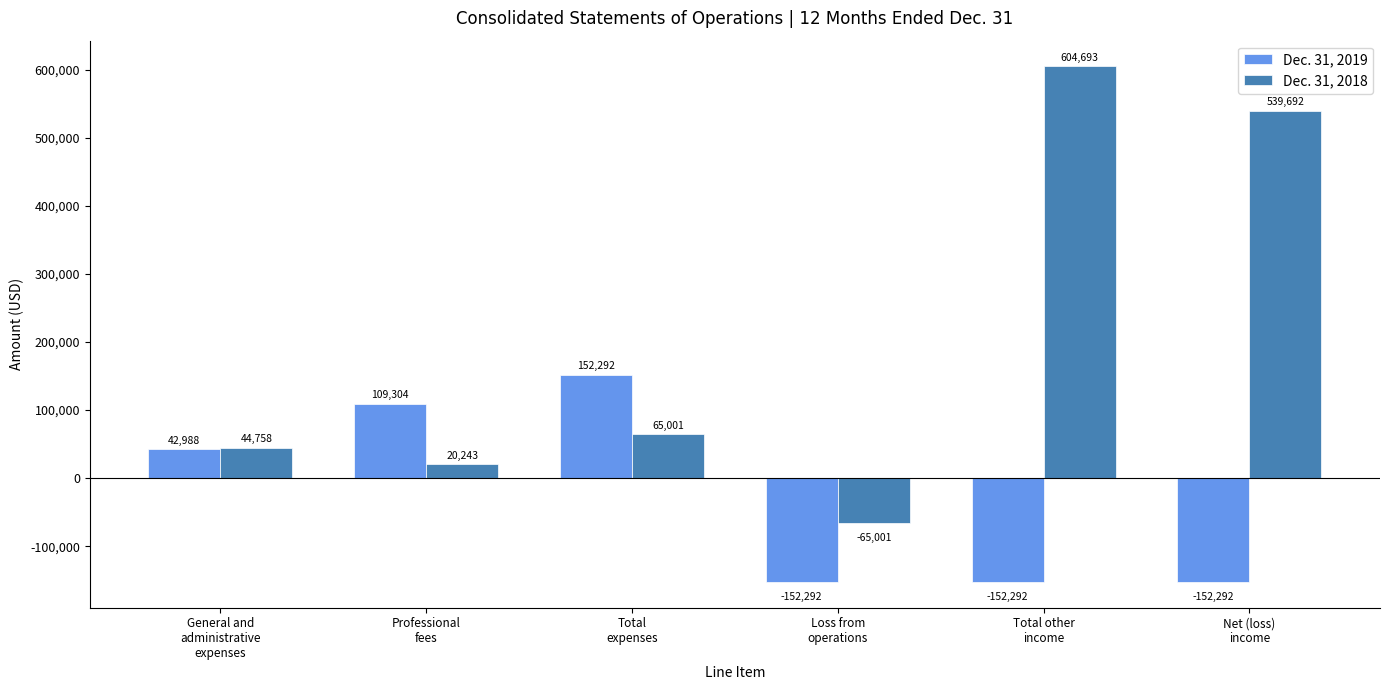

The value of Dec. 31, 2019 at Net (loss)
income is -212716. True or false?

False